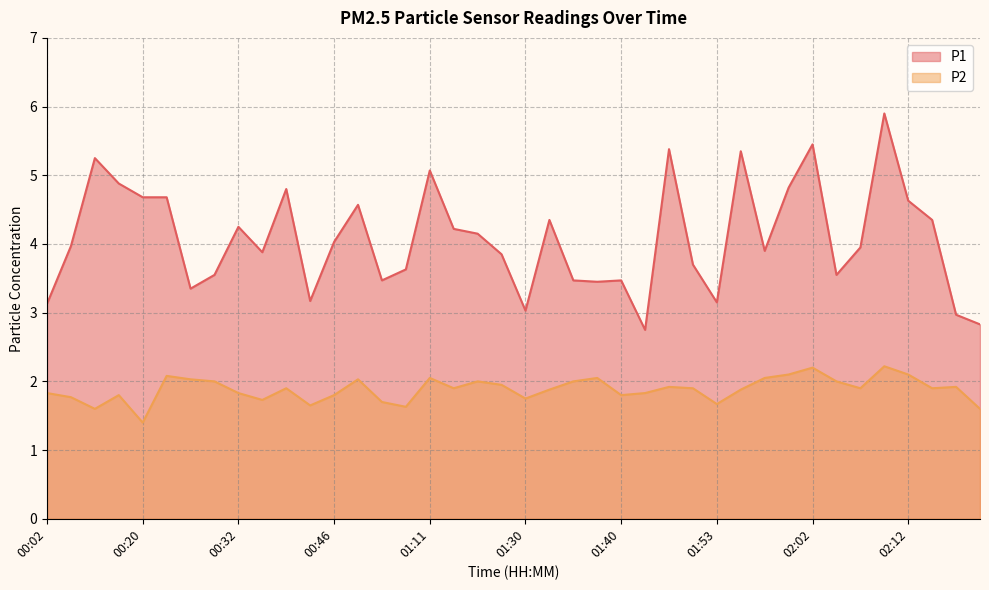

How many interior local valleys does the P2 series have?

11